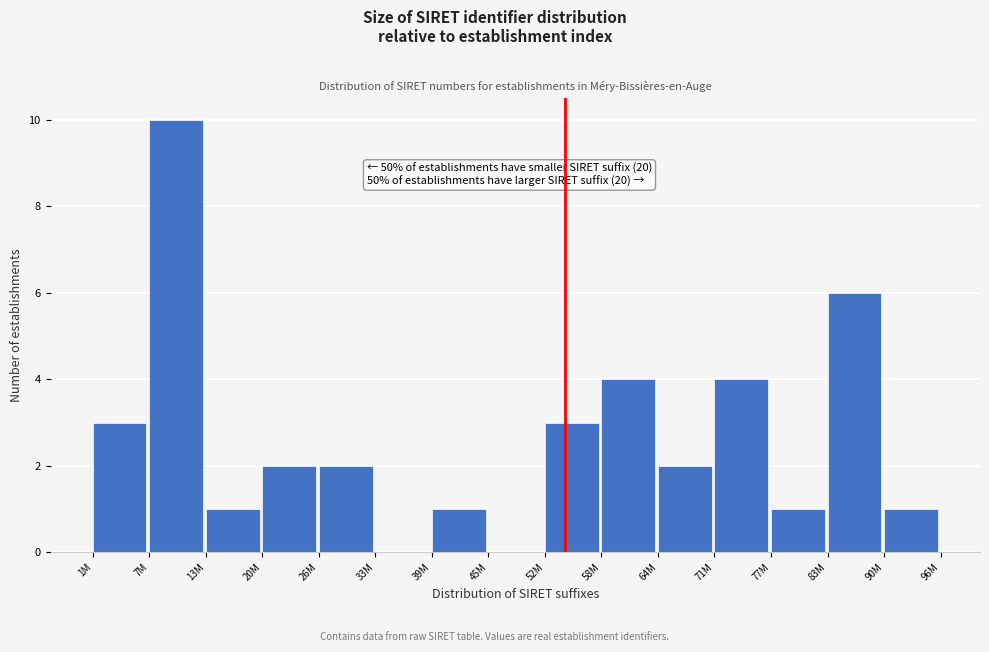

Reading left to right, extract all data points from this chart.

1M=3	7M=10	13M=1	20M=2	26M=2	33M=0	39M=1	45M=0	52M=3	58M=4	64M=2	71M=4	77M=1	83M=6	90M=1